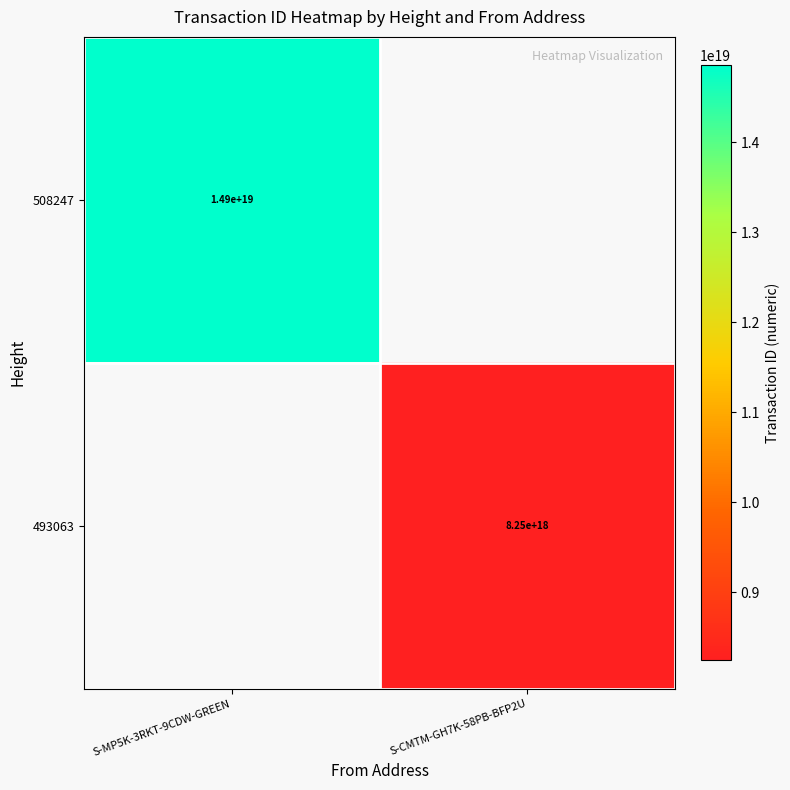

The 493063 series shows 14642648957157947392 at S-CMTM-GH7K-58PB-BFP2U. True or false?

False